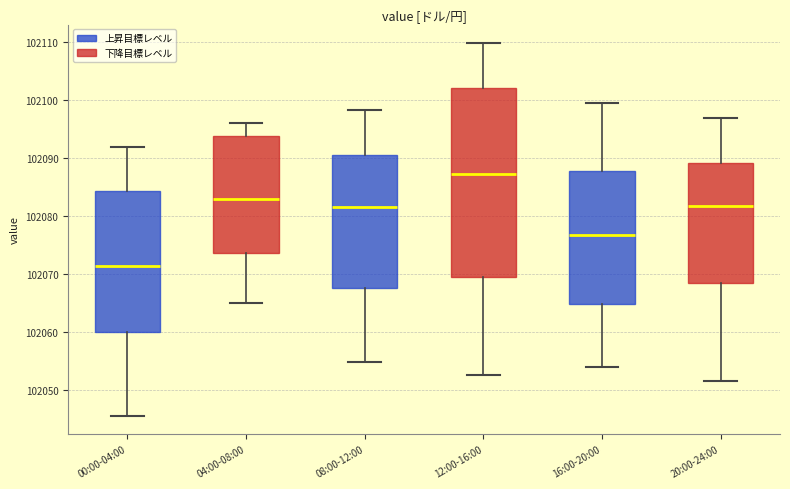

Reading left to right, read every box against the y-axis: the position of its median line, the range the box covers, and the ends of its whiskers. The values are not printed on the chart, so give them approximately, as read against the axis.

00:00-04:00: median 102071, box 102060 to 102084, whiskers 102046 to 102092
04:00-08:00: median 102083, box 102074 to 102094, whiskers 102065 to 102096
08:00-12:00: median 102082, box 102068 to 102090, whiskers 102055 to 102098
12:00-16:00: median 102087, box 102070 to 102102, whiskers 102053 to 102110
16:00-20:00: median 102077, box 102065 to 102088, whiskers 102054 to 102100
20:00-24:00: median 102082, box 102069 to 102089, whiskers 102052 to 102097